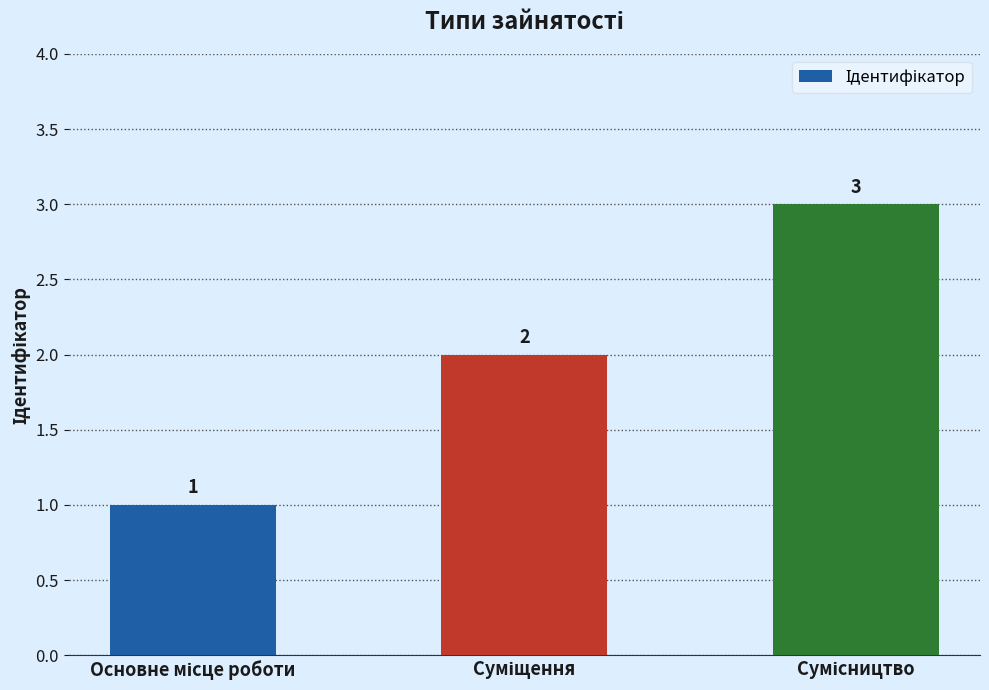

What is the greatest value displayed?

3